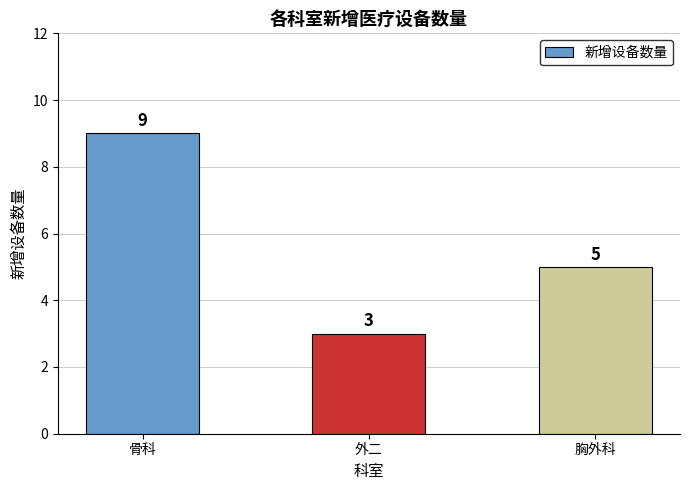

Where is the data nearest to the value 6?

胸外科